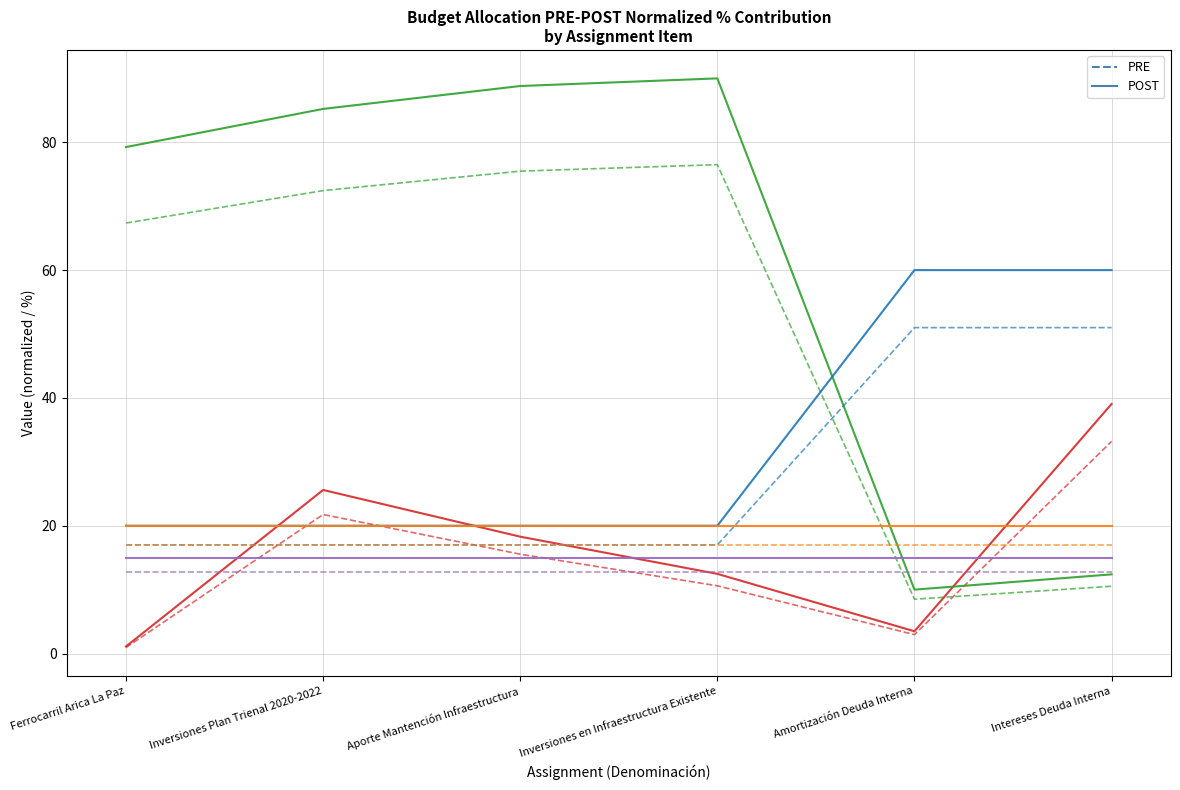

What is the difference between the highest and lowest values at Inversiones en Infraestructura Existente?

79.4